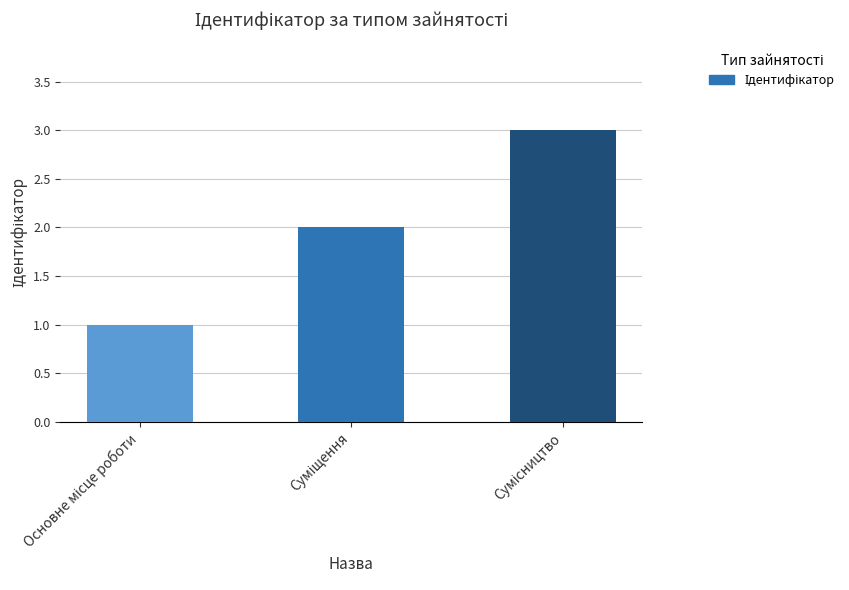

What is the sum of all values?

6